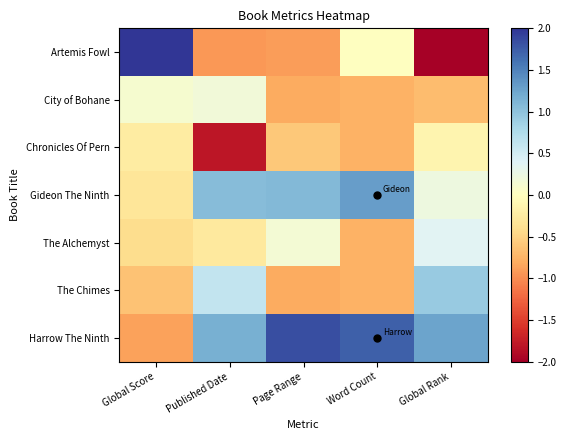

Count the number of data series in this chart.

7